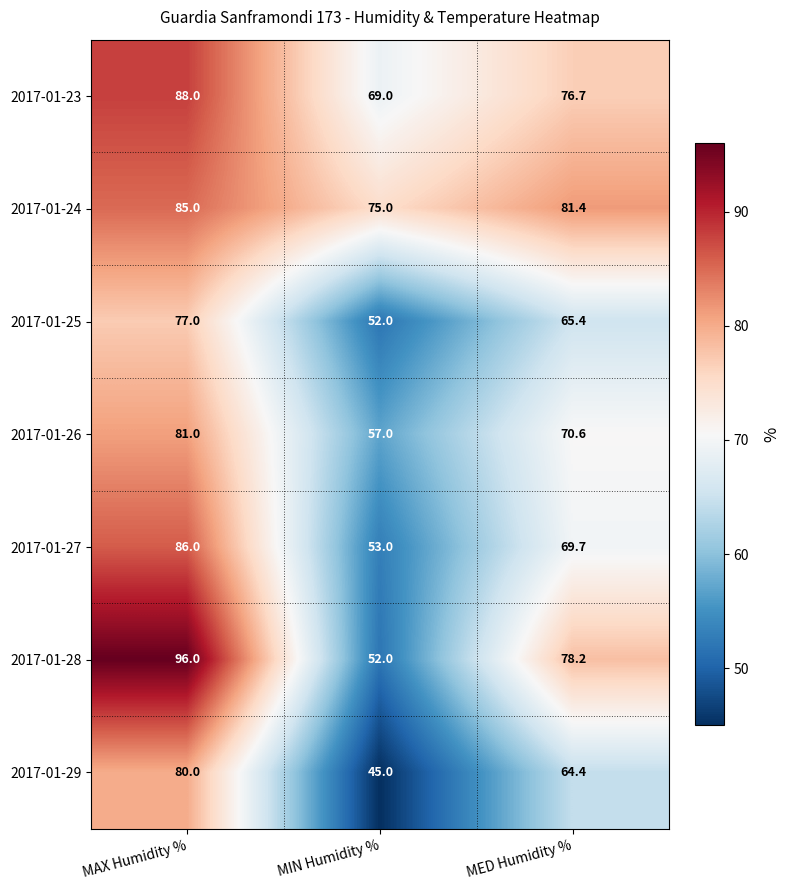

The 2017-01-26 series shows 23.3 at MIN Humidity %. True or false?

False